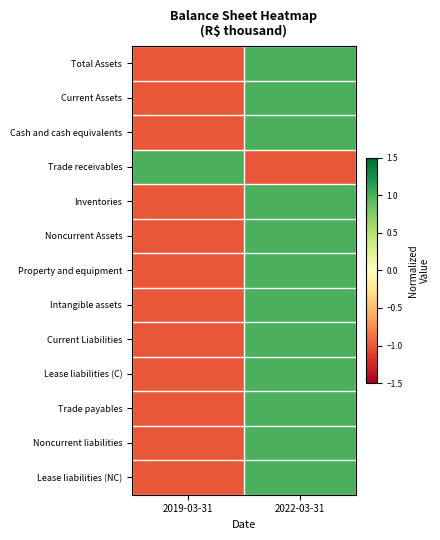

Which category has the lowest value across all series?

2019-03-31